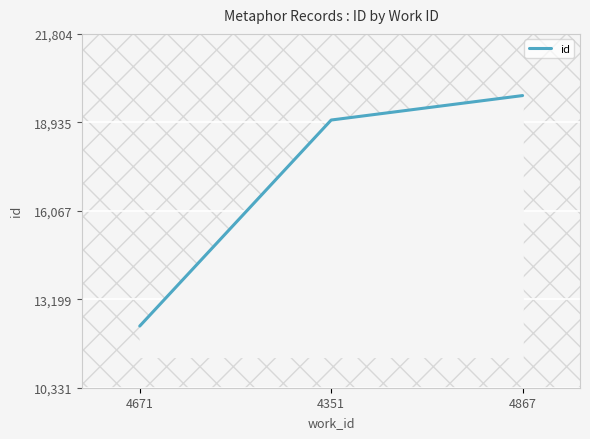

What is the ratio of the value at 4671 to the value at 4867?

0.6